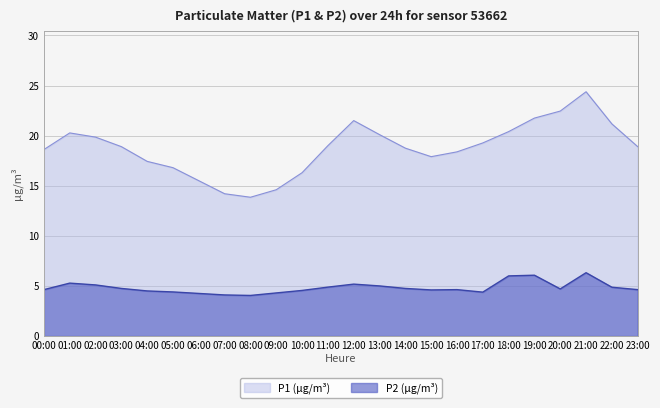

True or false: P2 has a value of 4.8 at 14:00.

True